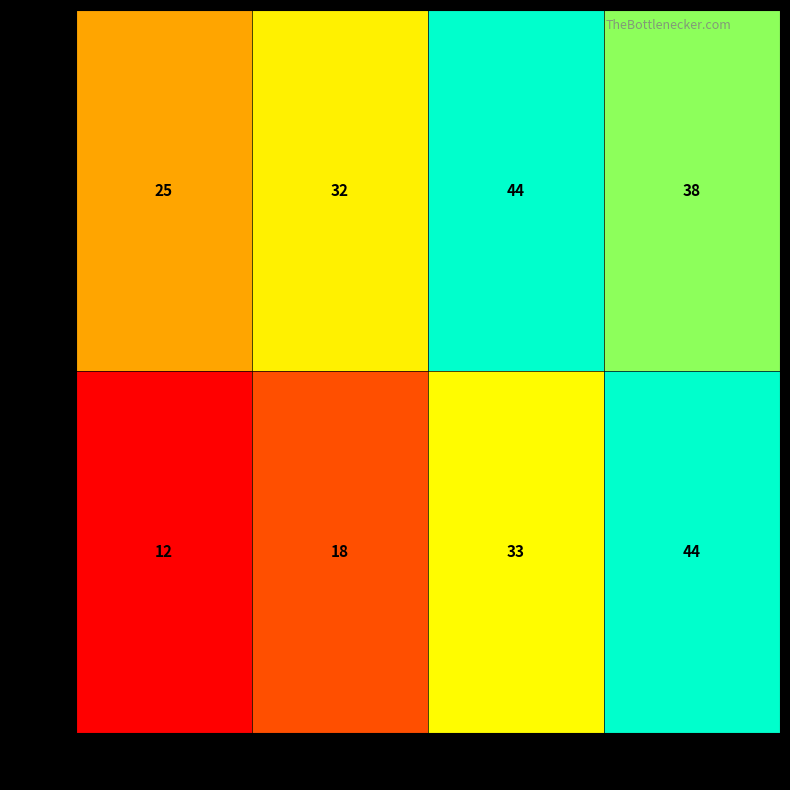

At which category is the sum across all series the highest?

col_3